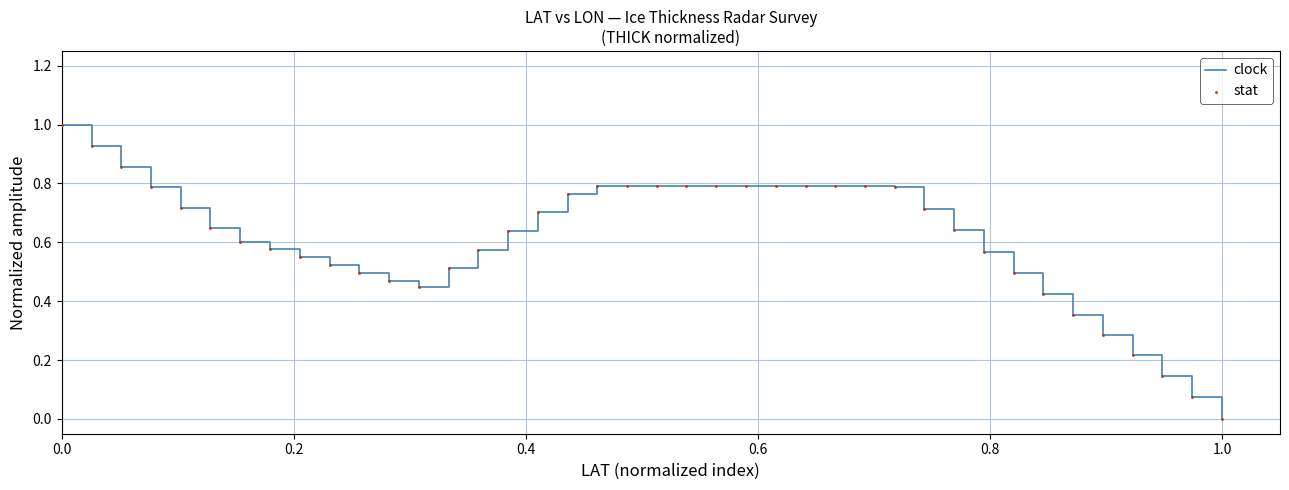

What is the difference between the maximum and minimum values?

1.0